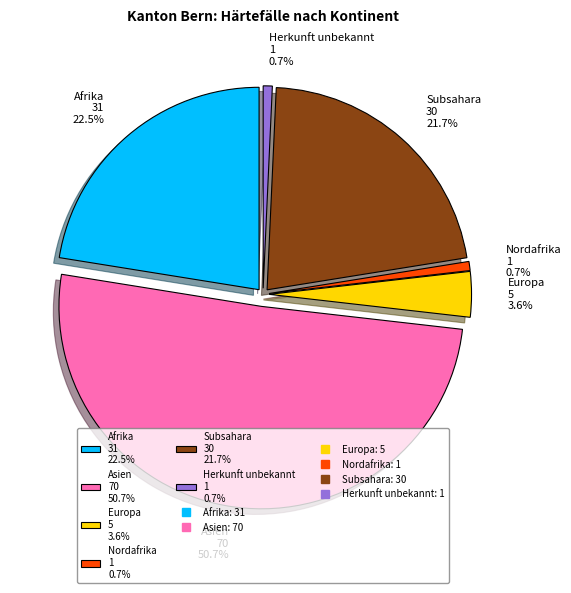

How many segments does this pie chart have?

6